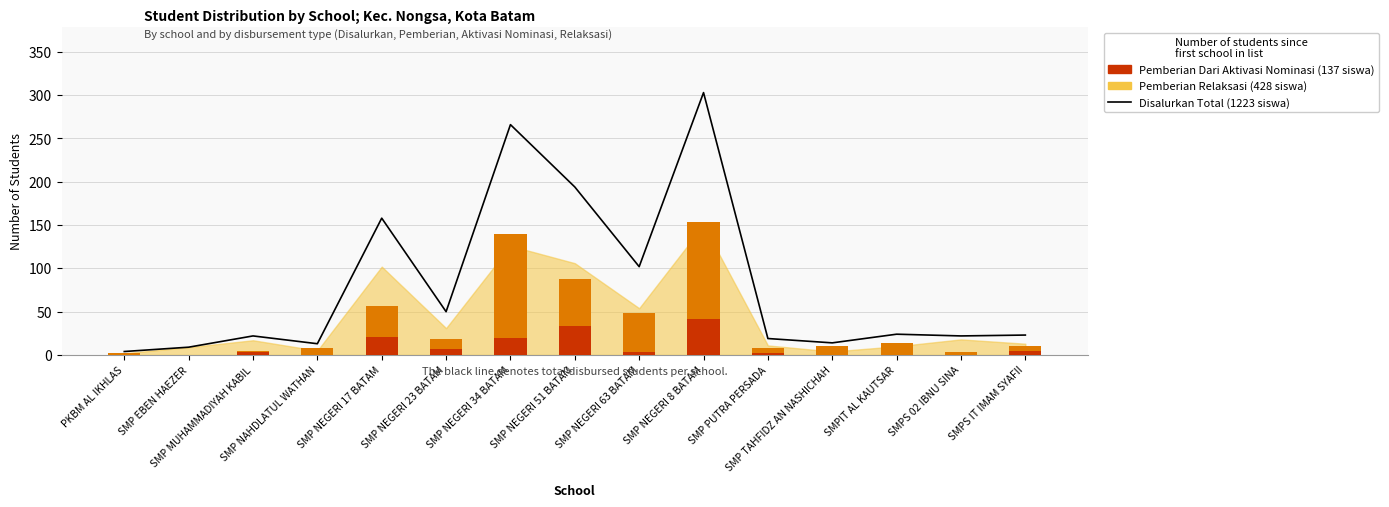

What is the difference between the Pemberian Relaksasi values at SMP PUTRA PERSADA and SMP EBEN HAEZER?

6